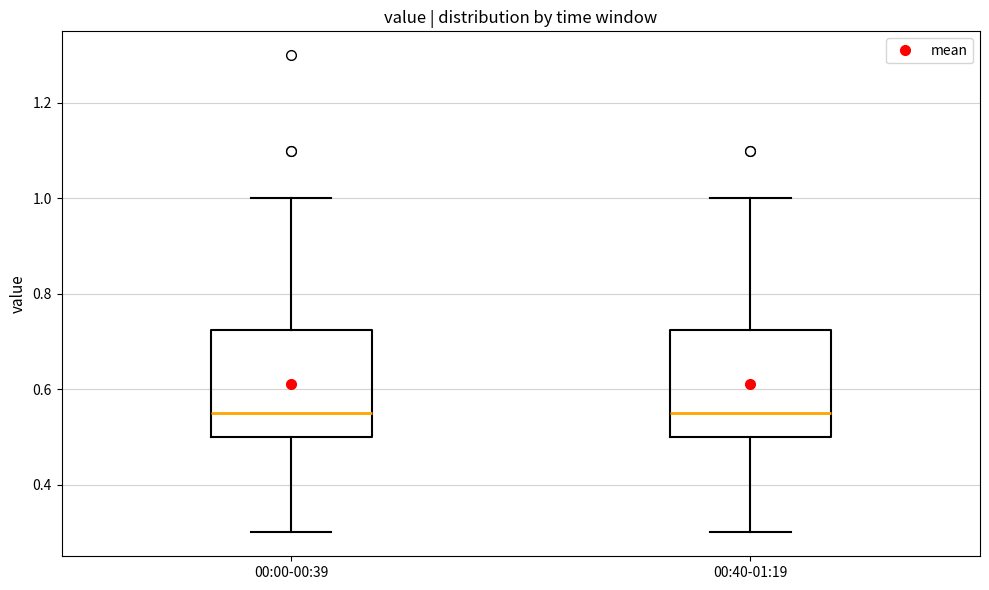

Where is the lower edge of the box for 00:40-01:19 on the y-axis? The values are not printed on the chart, so give them approximately, as read against the axis.

0.50